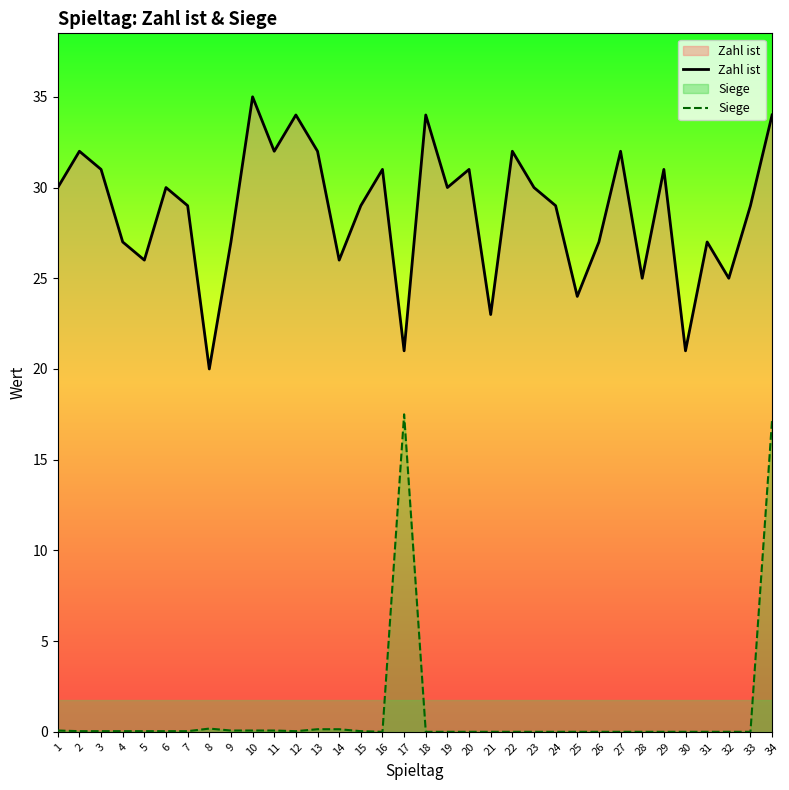

True or false: Siege has a value of 0.0 at 30.

True